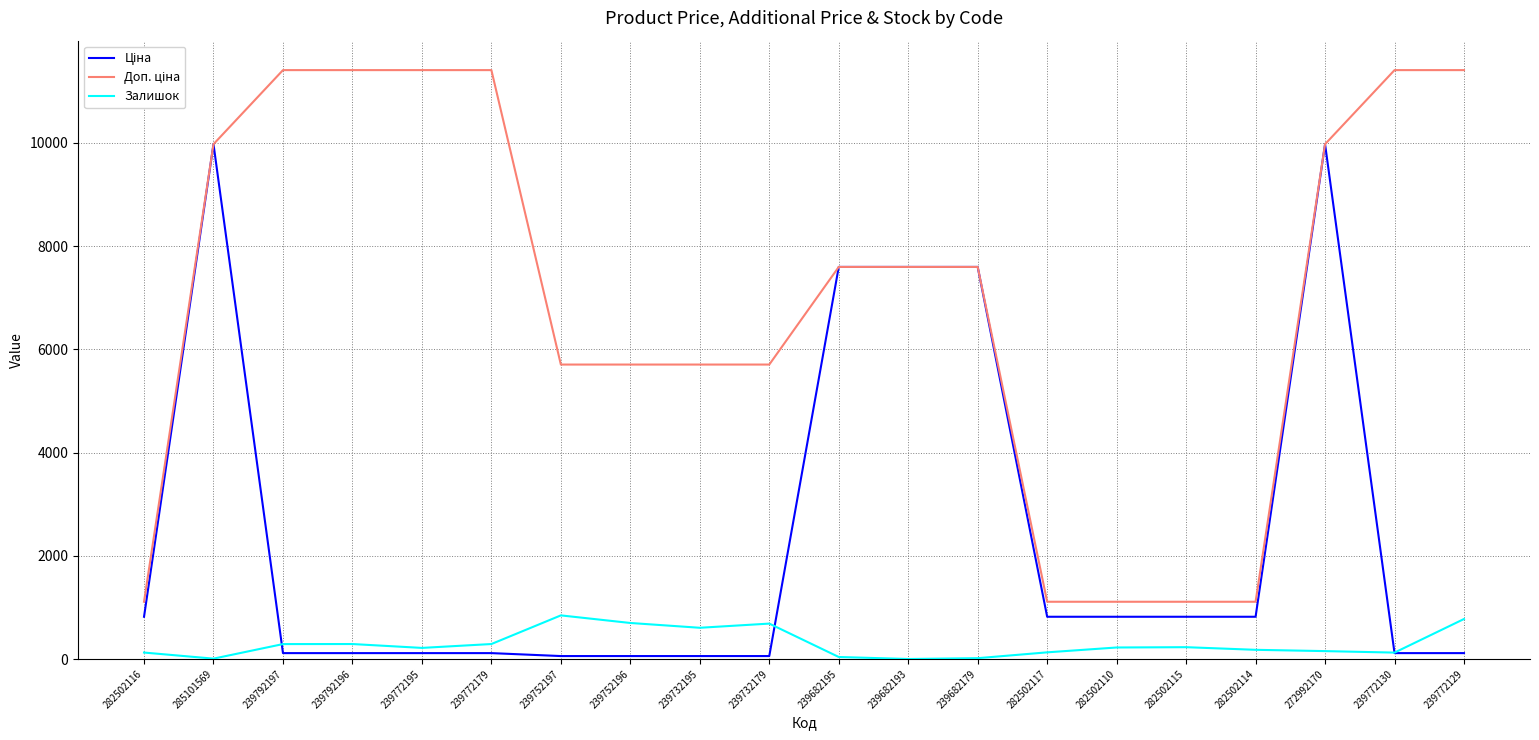

What is the greatest value displayed?

11410.0